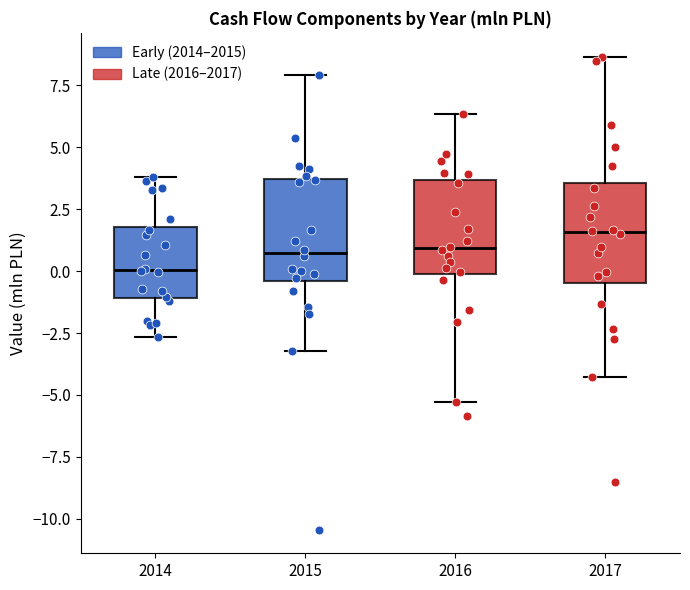

Reading left to right, transcribe this box plot: for each box, give where its median line is, the range the box spans, and where its two whiskers end, as read against the y-axis. The values are not printed on the chart, so give them approximately, as read against the axis.

2014: median 0.0, box -1.0 to 2.0, whiskers -2.5 to 4.0
2015: median 0.5, box -0.5 to 3.5, whiskers -3.0 to 8.0
2016: median 1.0, box 0.0 to 3.5, whiskers -5.5 to 6.5
2017: median 1.5, box -0.5 to 3.5, whiskers -4.5 to 8.5